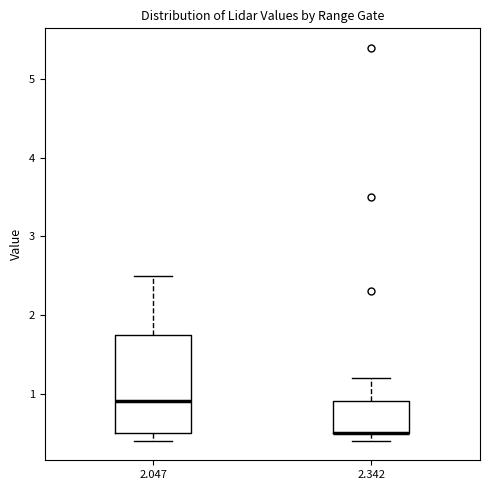

Reading left to right, transcribe this box plot: for each box, give where its median line is, the range the box spans, and where its two whiskers end, as read against the y-axis. The values are not printed on the chart, so give them approximately, as read against the axis.

2.047: median 0.9, box 0.5 to 1.8, whiskers 0.4 to 2.5
2.342: median 0.5 (drawn on the box's lower edge), box 0.5 to 0.9, whiskers 0.4 to 1.2